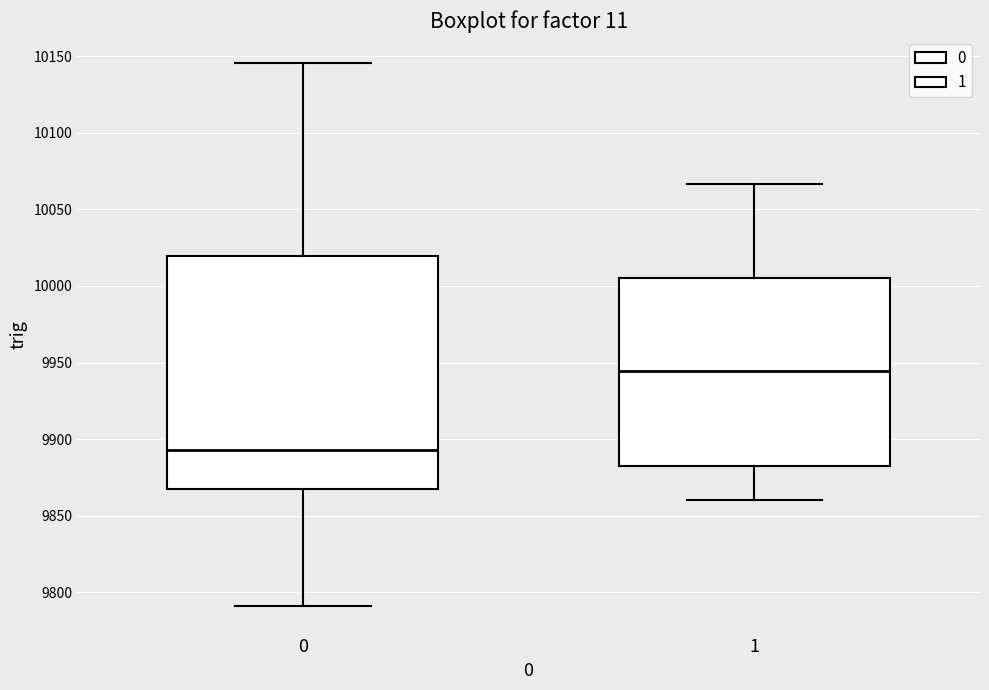

Reading left to right, transcribe this box plot: for each box, give where its median line is, the range the box spans, and where its two whiskers end, as read against the y-axis. The values are not printed on the chart, so give them approximately, as read against the axis.

0: median 9895, box 9865 to 10020, whiskers 9790 to 10145
1: median 9945, box 9880 to 10005, whiskers 9860 to 10065